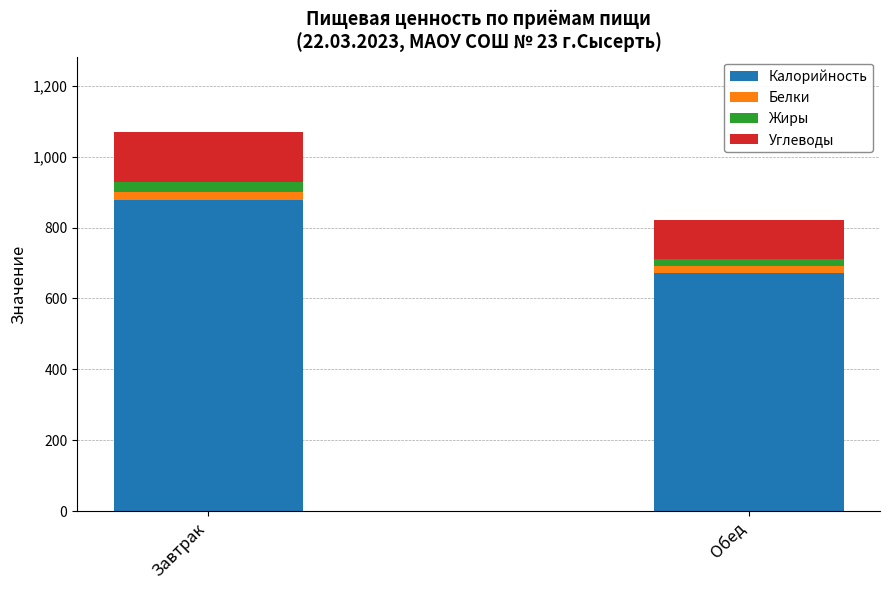

List the labels in order of Калорийность value, smallest first.

Обед, Завтрак